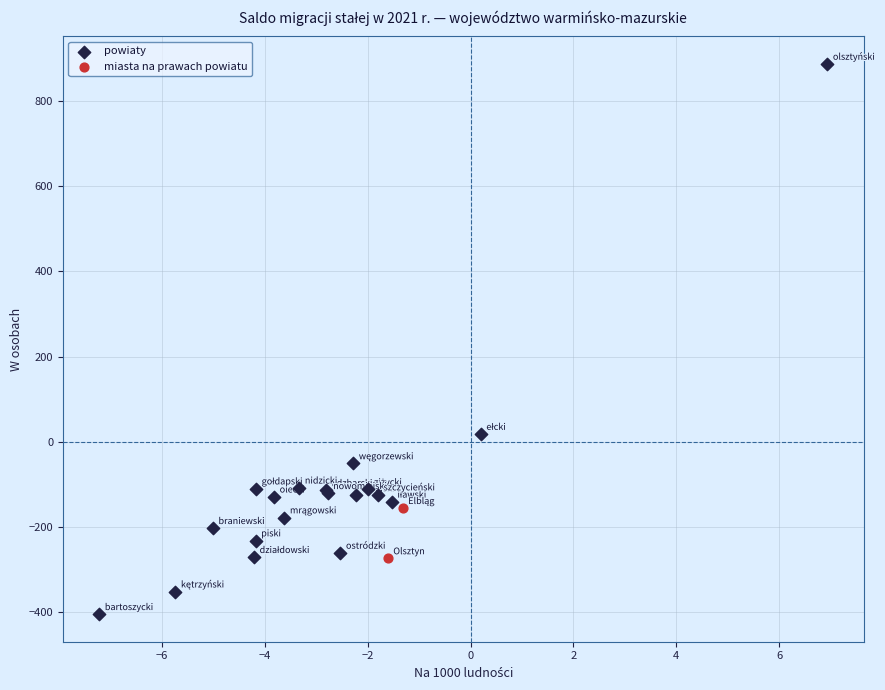

What are all the series names shown in the legend?

powiaty, miasta na prawach powiatu